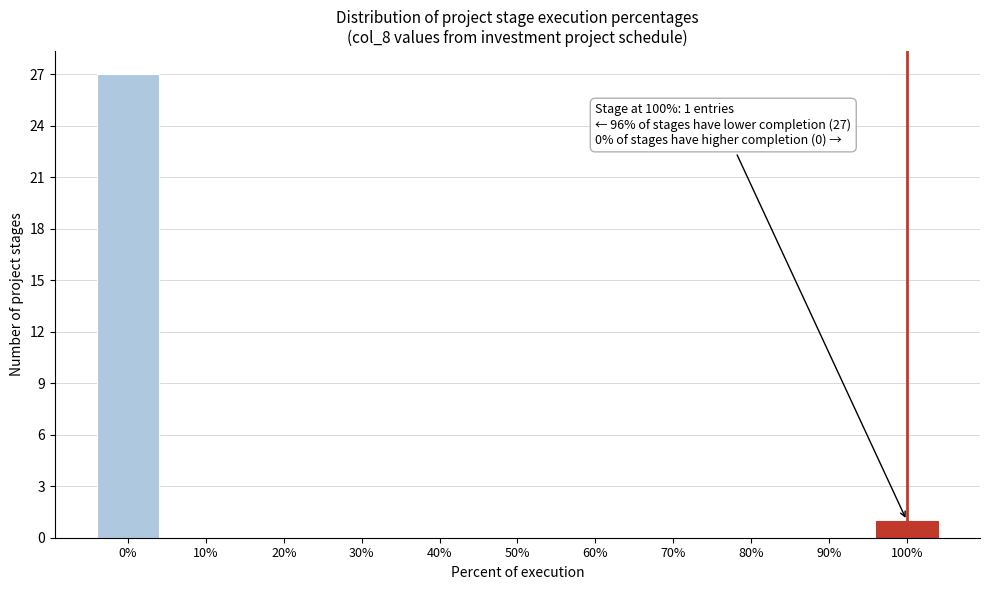

Reading left to right, transcribe all the data shown in this chart.

0%=27	10%=0	20%=0	30%=0	40%=0	50%=0	60%=0	70%=0	80%=0	90%=0	100%=1